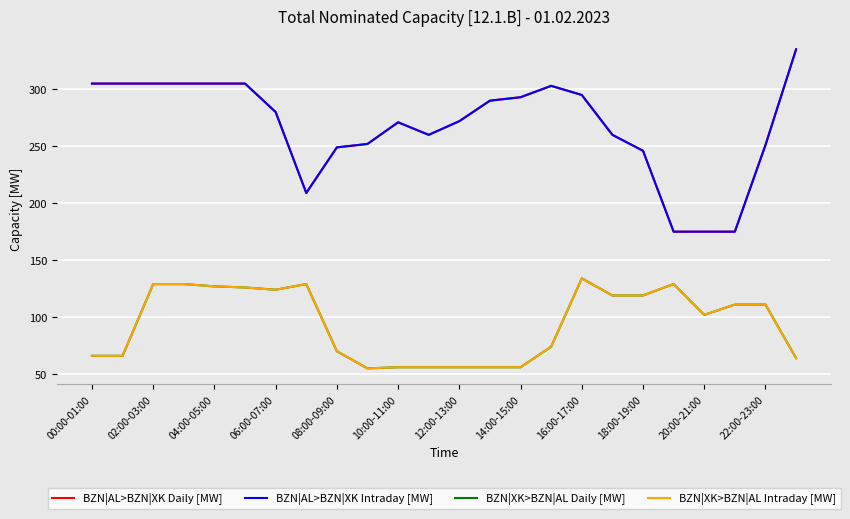

Does the chart display data point markers on the line(s)?

No